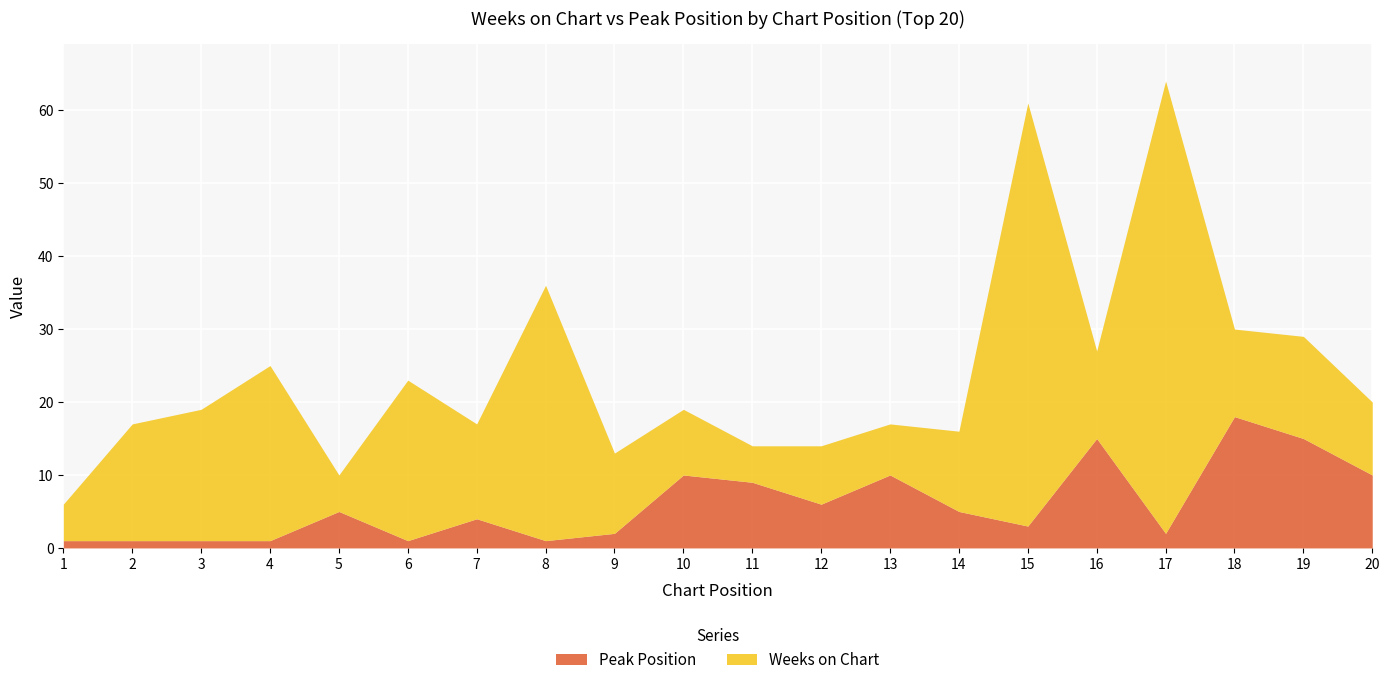

Reading left to right, extract all data points from this chart.

Weeks on Chart: 1=5	2=16	3=18	4=24	5=5	6=22	7=13	8=35	9=11	10=9	11=5	12=8	13=7	14=11	15=58	16=12	17=62	18=12	19=14	20=10
Peak Position: 1=1	2=1	3=1	4=1	5=5	6=1	7=4	8=1	9=2	10=10	11=9	12=6	13=10	14=5	15=3	16=15	17=2	18=18	19=15	20=10